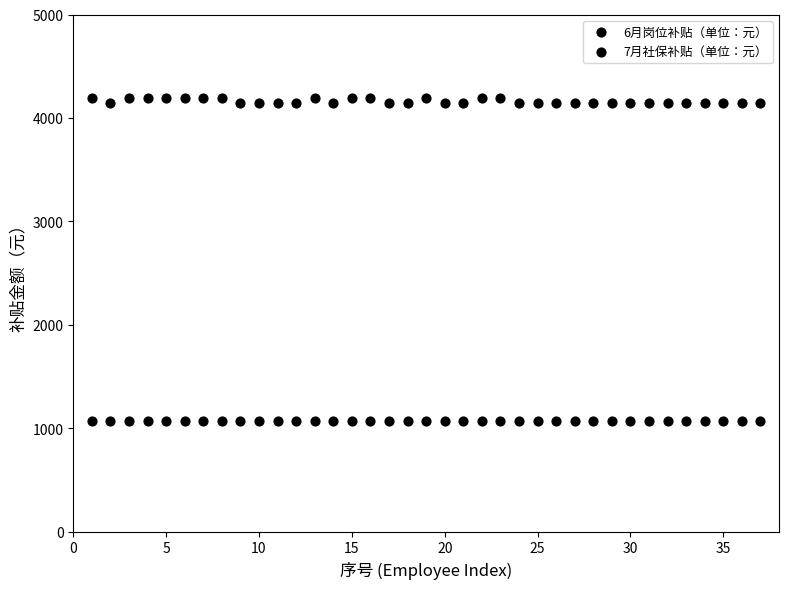

How many data points are displayed?

74